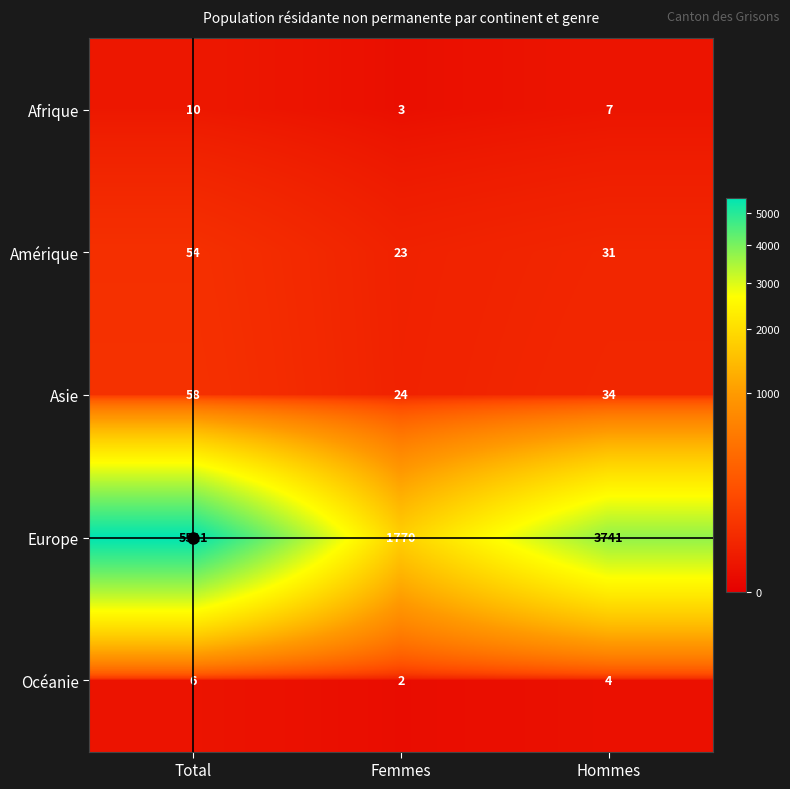

Which series changed the most between Femmes and Hommes?

Europe